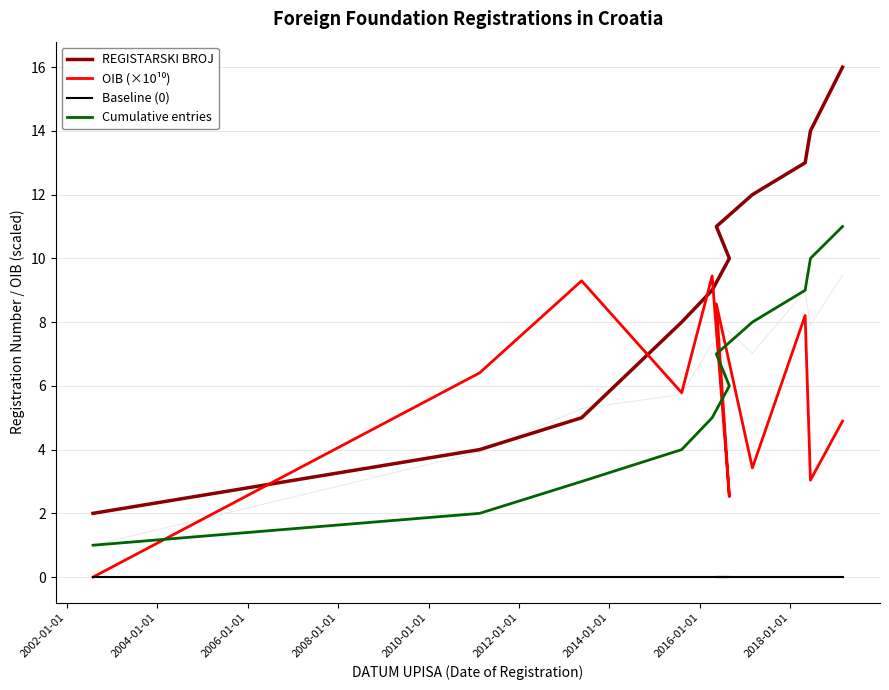

How many interior local valleys does the OIB (×10¹⁰) series have?

4